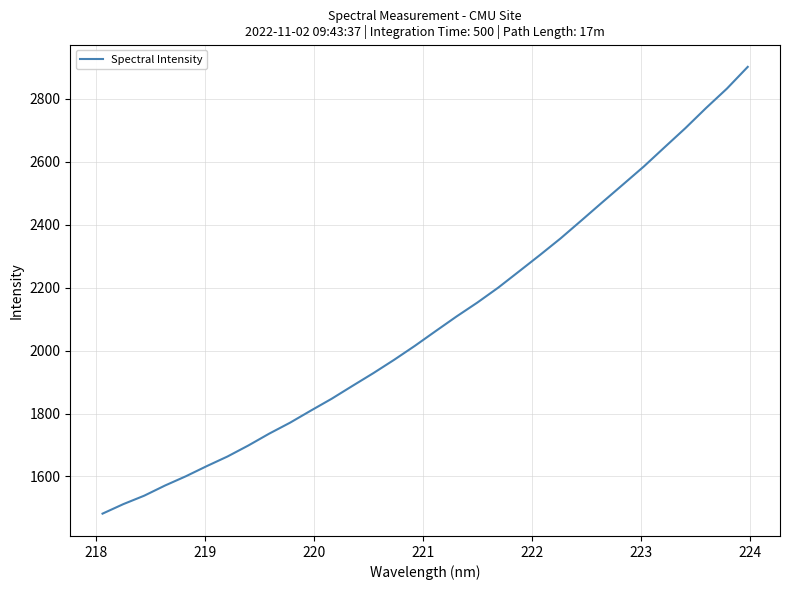

Count the number of categories in the chart.

32